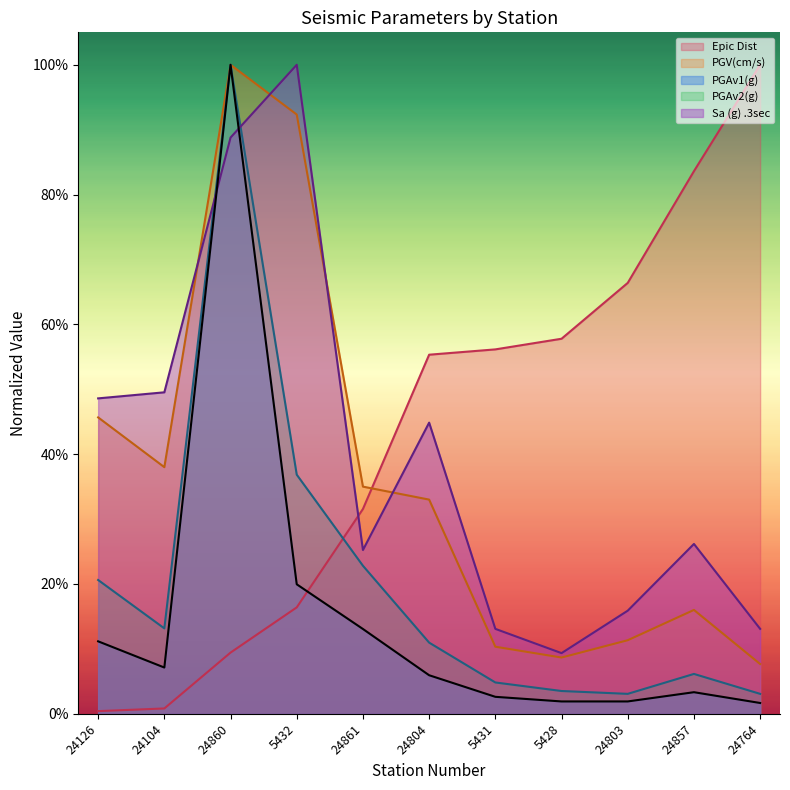

Reading left to right, list all the values displayed in this chart.

PGAv1(g): 24126=0.1	24104=0.1	24860=1.0	5432=0.2	24861=0.1	24804=0.1	5431=0.0	5428=0.0	24803=0.0	24857=0.0	24764=0.0
PGAv2(g): 24126=0.2	24104=0.1	24860=1.0	5432=0.4	24861=0.2	24804=0.1	5431=0.0	5428=0.0	24803=0.0	24857=0.1	24764=0.0
PGV(cm/s): 24126=0.5	24104=0.4	24860=1.0	5432=0.9	24861=0.4	24804=0.3	5431=0.1	5428=0.1	24803=0.1	24857=0.2	24764=0.1
Sa (g) .3sec: 24126=0.5	24104=0.5	24860=0.9	5432=1.0	24861=0.3	24804=0.4	5431=0.1	5428=0.1	24803=0.2	24857=0.3	24764=0.1
Epic Dist: 24126=0.0	24104=0.0	24860=0.1	5432=0.2	24861=0.3	24804=0.6	5431=0.6	5428=0.6	24803=0.7	24857=0.8	24764=1.0